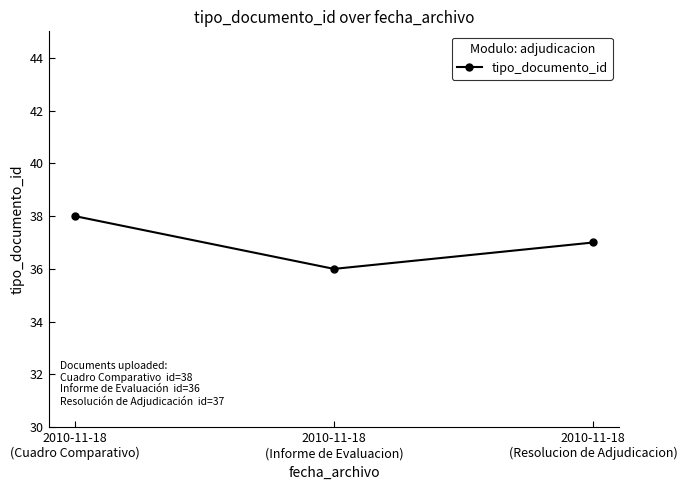

List the labels in order of value, smallest first.

2010-11-18
(Informe de Evaluacion), 2010-11-18
(Resolucion de Adjudicacion), 2010-11-18
(Cuadro Comparativo)